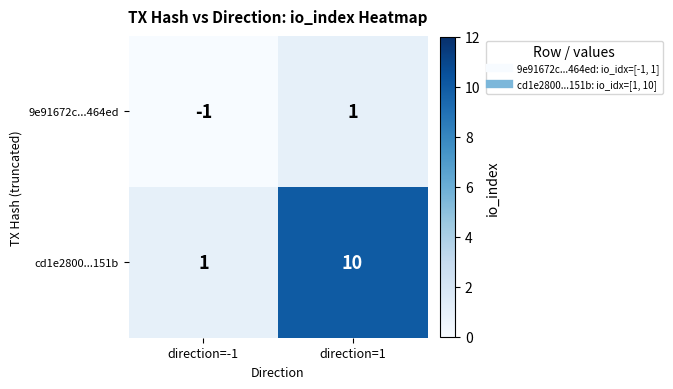

Count the number of data series in this chart.

2